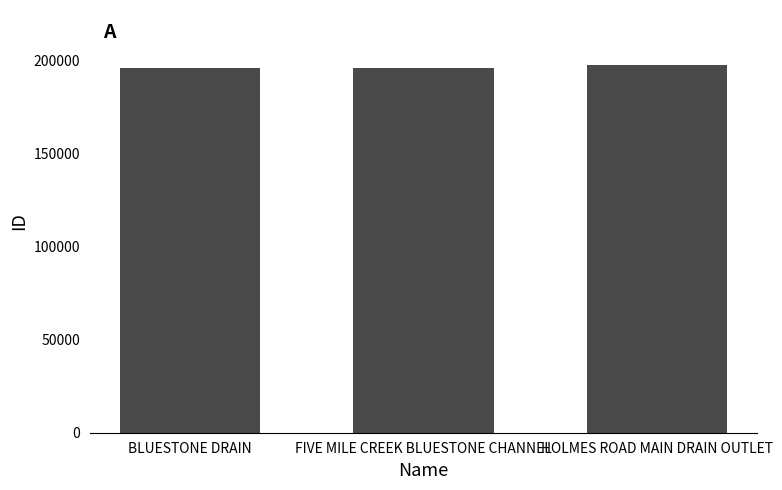

Count the number of categories in the chart.

3